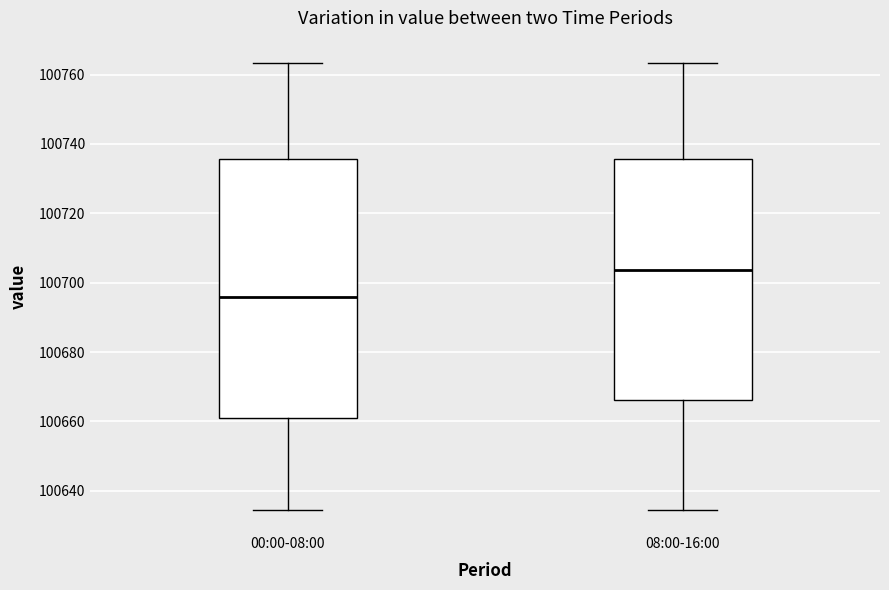

Which box's median line is the lowest?

00:00-08:00